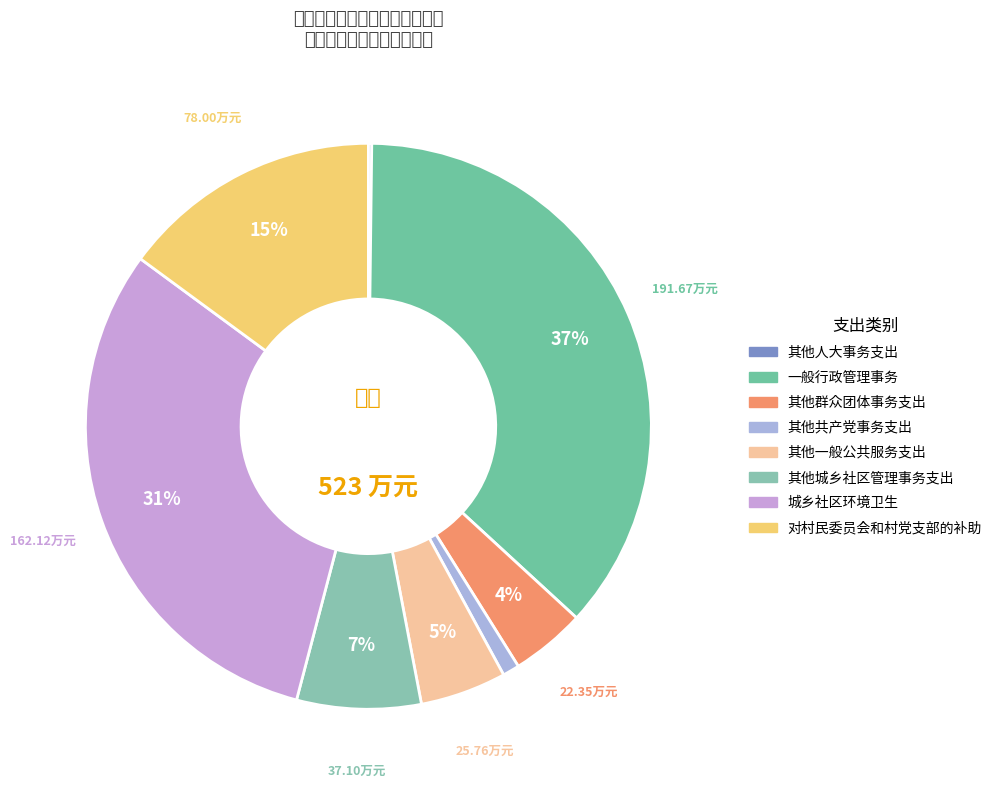

What portion of the pie excludes 其他共产党事务支出?

99.0%